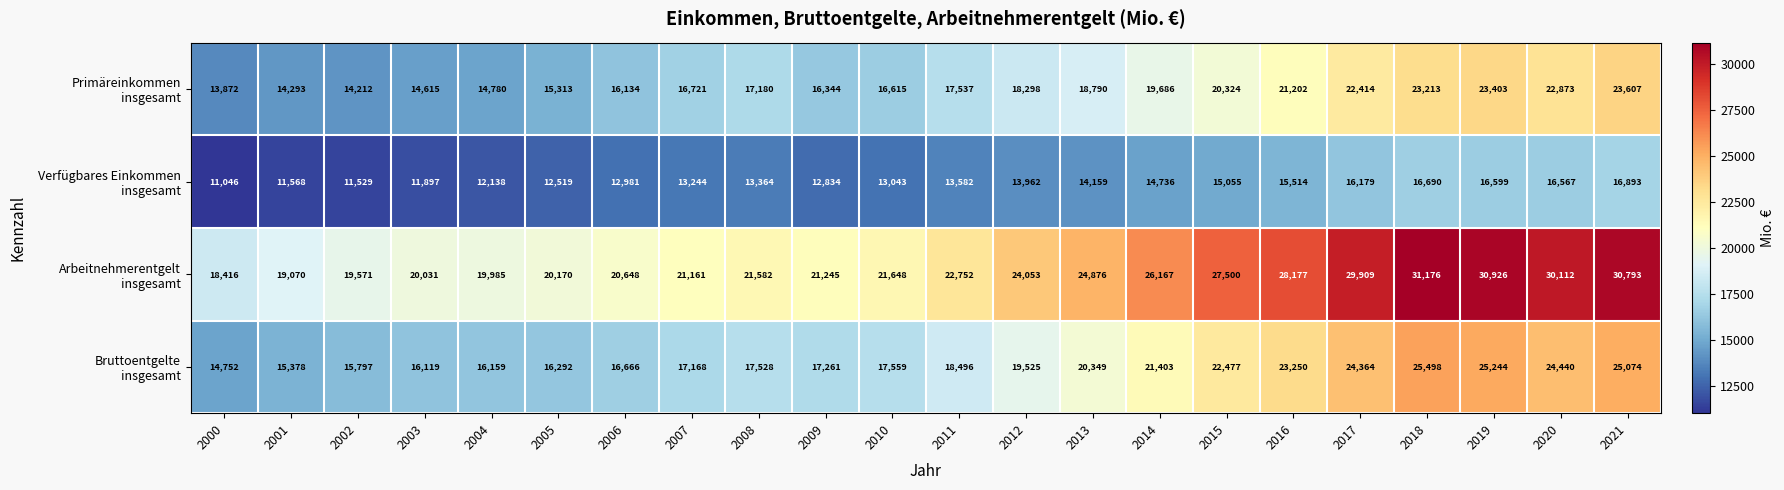

At how many categories does at least one series exceed 19923?

19